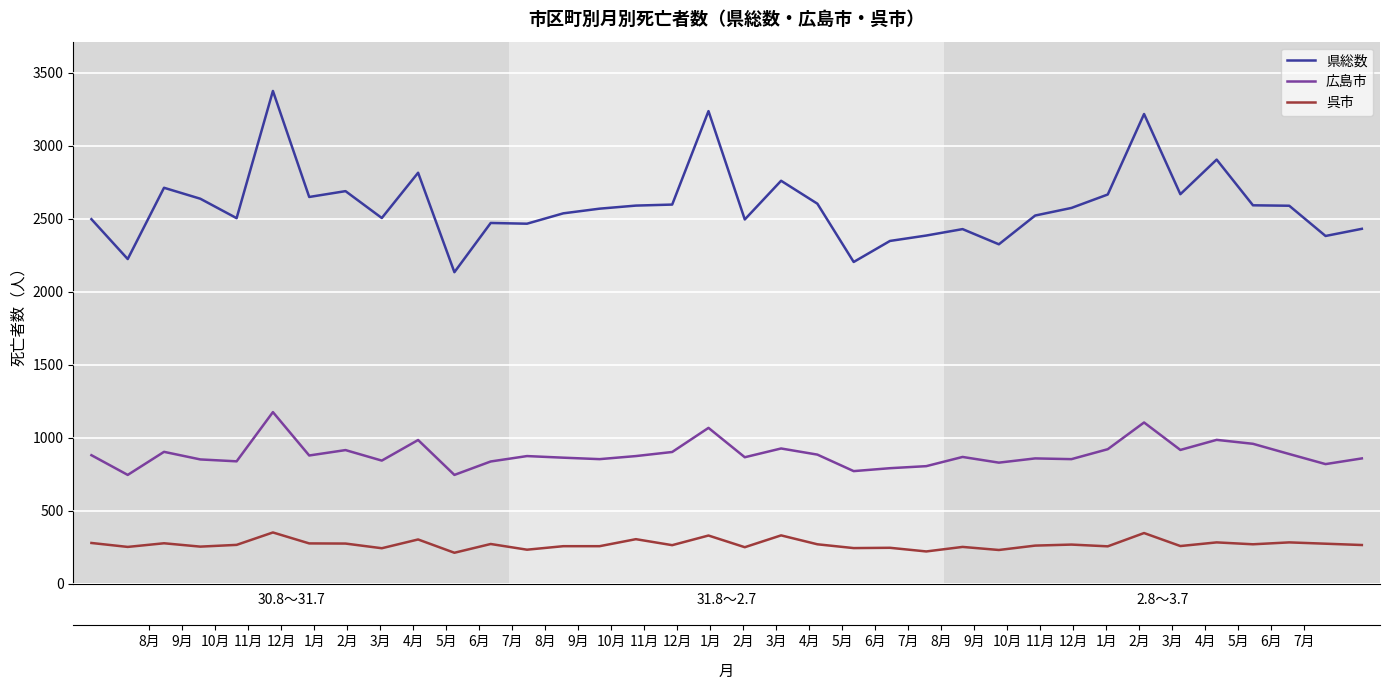

Is the value of 広島市 at 8 greater than the value of 県総数 at 31?

No